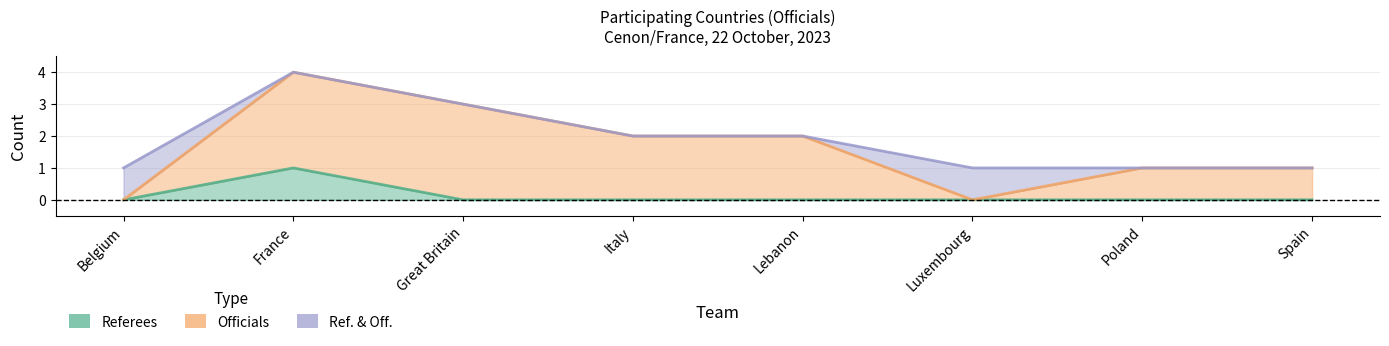

Between Belgium and Poland, which series saw the biggest shift?

Officials